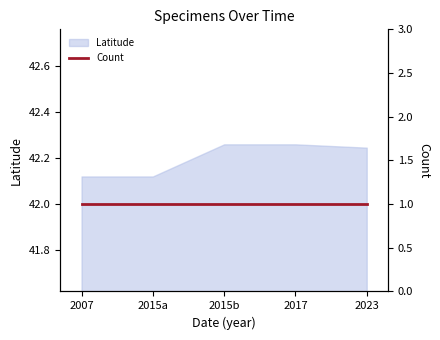

The Latitude series shows 71.6 at 2023. True or false?

False